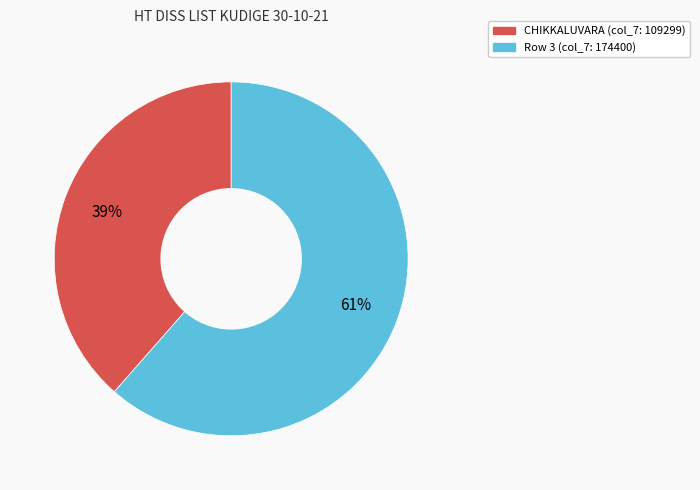

To the nearest percent, what is the average slice percentage?

50%